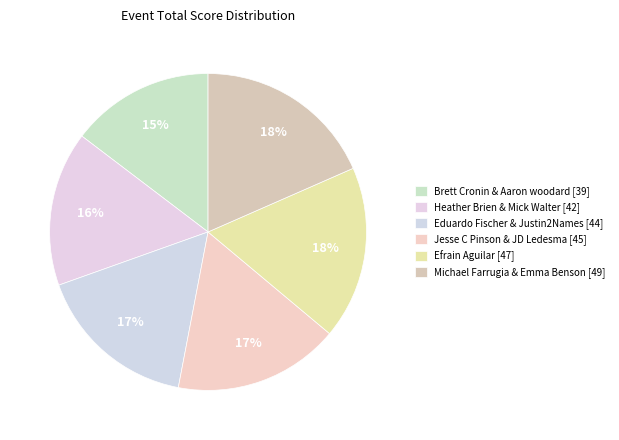

Which category has the biggest portion of the pie?

Michael Farrugia & Emma Benson